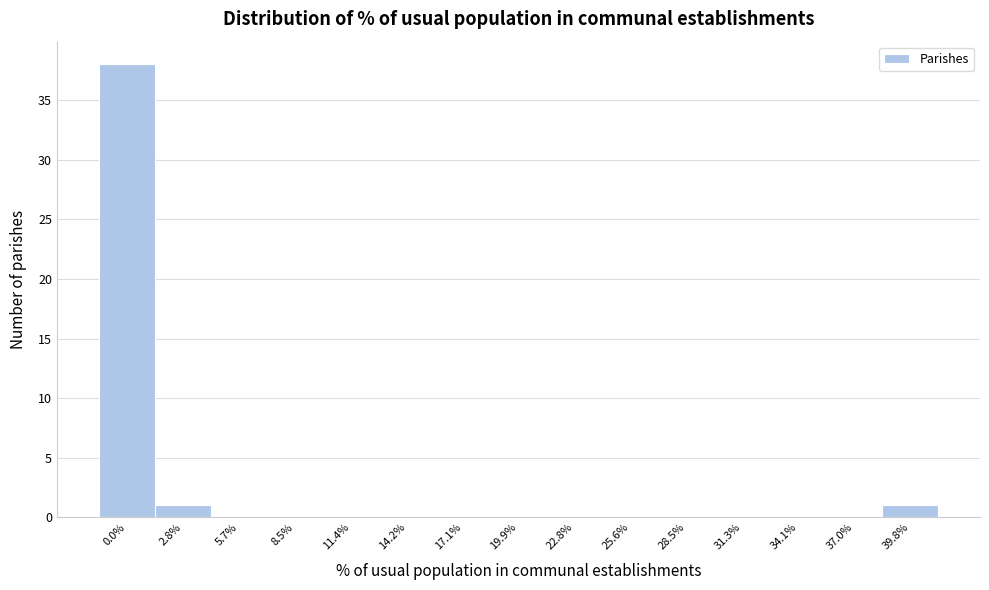

Reading left to right, what are all the values shown in this chart?

0.0%=38	2.8%=1	5.7%=0	8.5%=0	11.4%=0	14.2%=0	17.1%=0	19.9%=0	22.8%=0	25.6%=0	28.5%=0	31.3%=0	34.1%=0	37.0%=0	39.8%=1